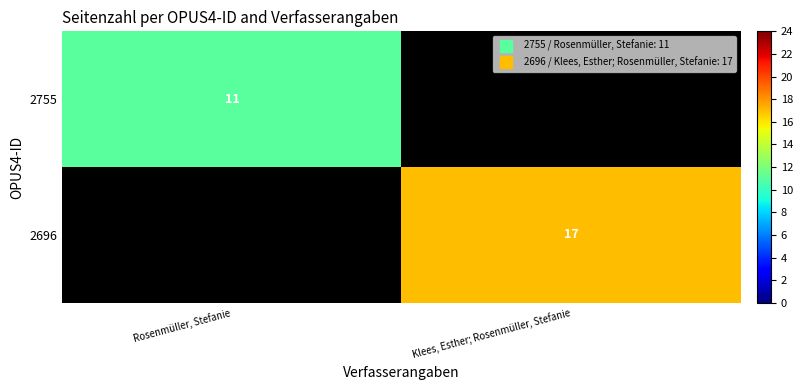

Which series changed the most between Rosenmüller, Stefanie and Klees, Esther; Rosenmüller, Stefanie?

2696